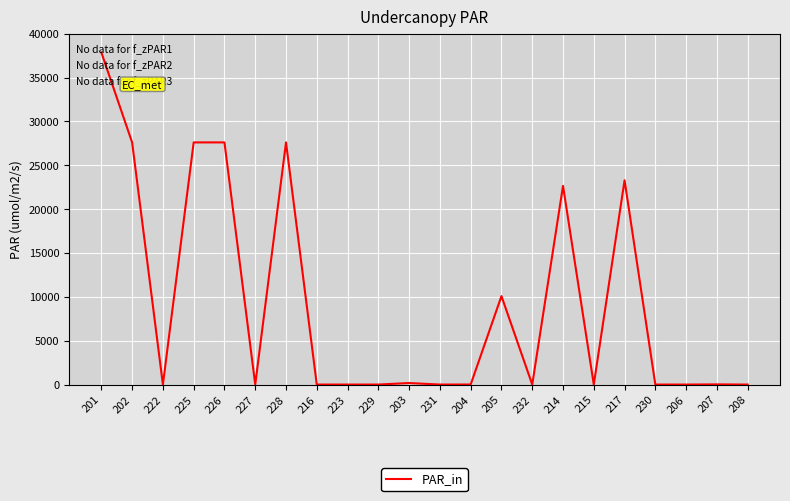

How many values exceed 5?

11